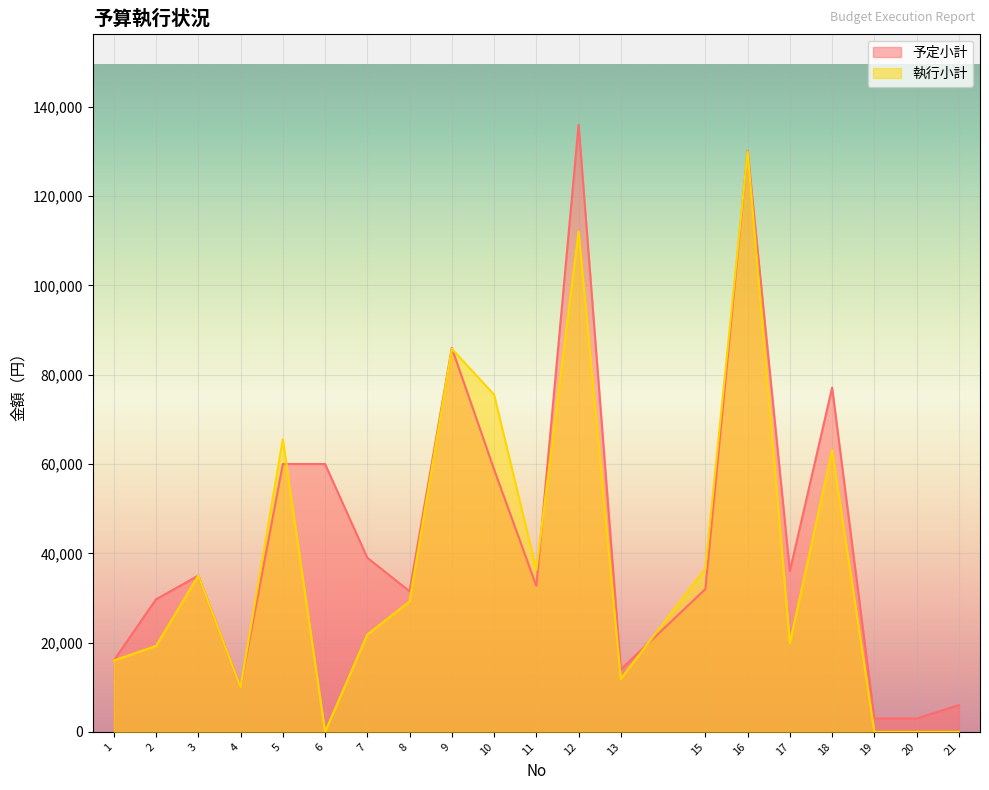

Reading right to left, transcribe all the data shown in this chart.

予定小計: 21=6000	20=3000	19=3000	18=77120	17=36000	16=130180	15=32000	13=14000	12=136000	11=32700	10=58800	9=86000	8=31500	7=39000	6=60000	5=60000	4=10000	3=35000	2=29700	1=16000
執行小計: 21=0	20=0	19=0	18=63120	17=19900	16=130000	15=36630	13=11880	12=112057	11=36300	10=75537	9=85800	8=29216	7=21800	6=0	5=65560	4=10000	3=35000	2=19250	1=16000